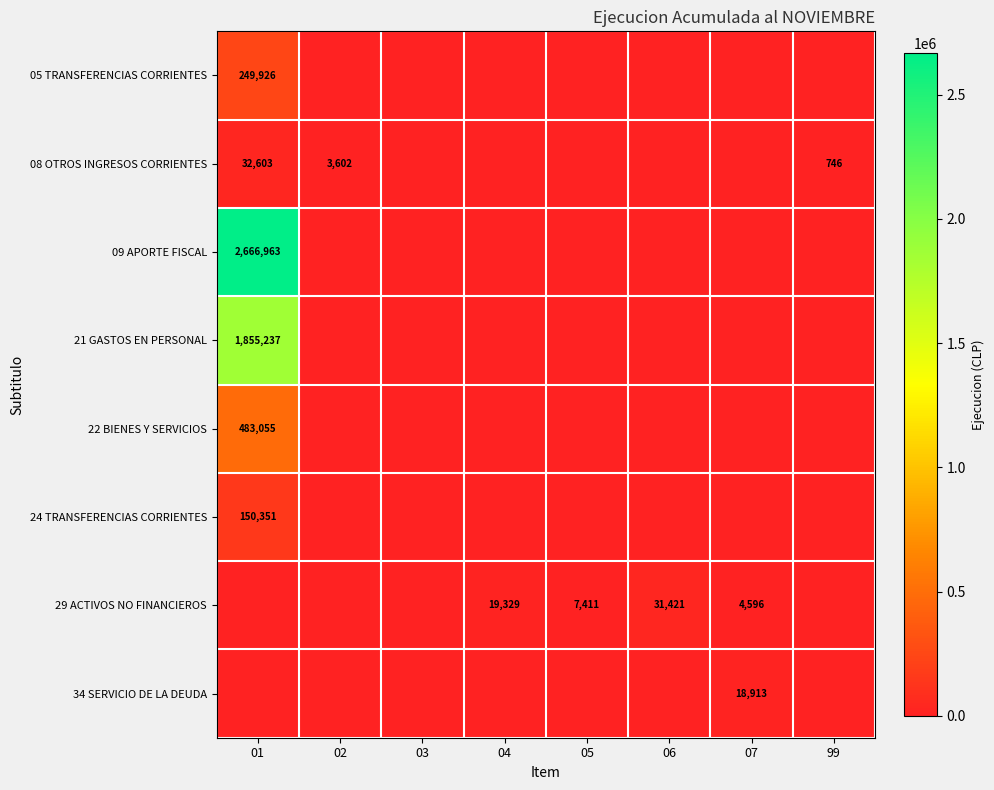

How many data points does each series have?

8